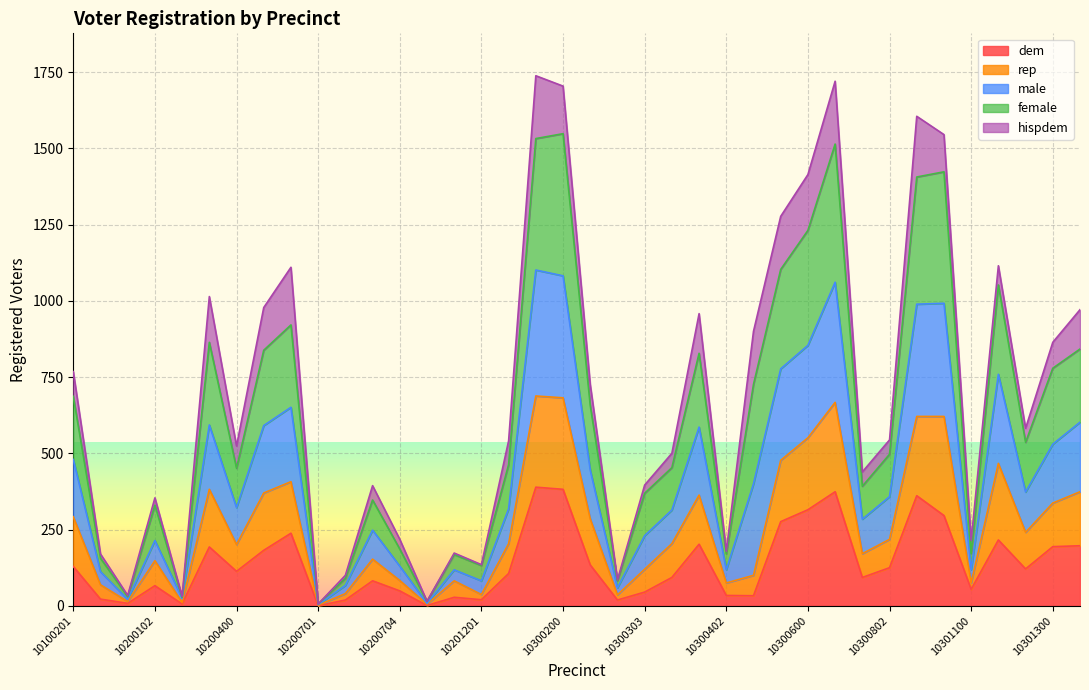

Which label corresponds to the largest value in the chart?

10300100